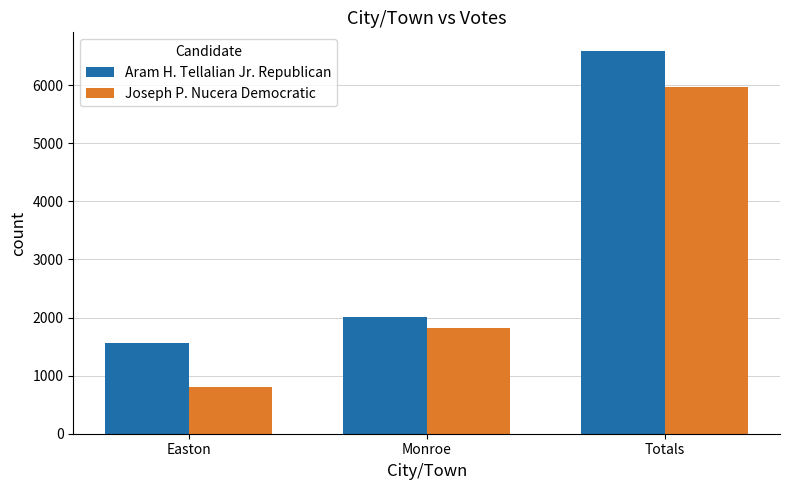

At which label does Joseph P. Nucera Democratic reach its minimum?

Easton